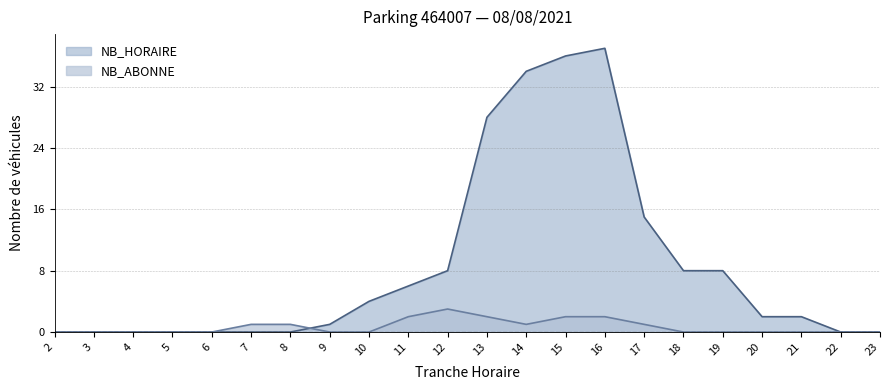

What is the average value of the NB_ABONNE series?

1